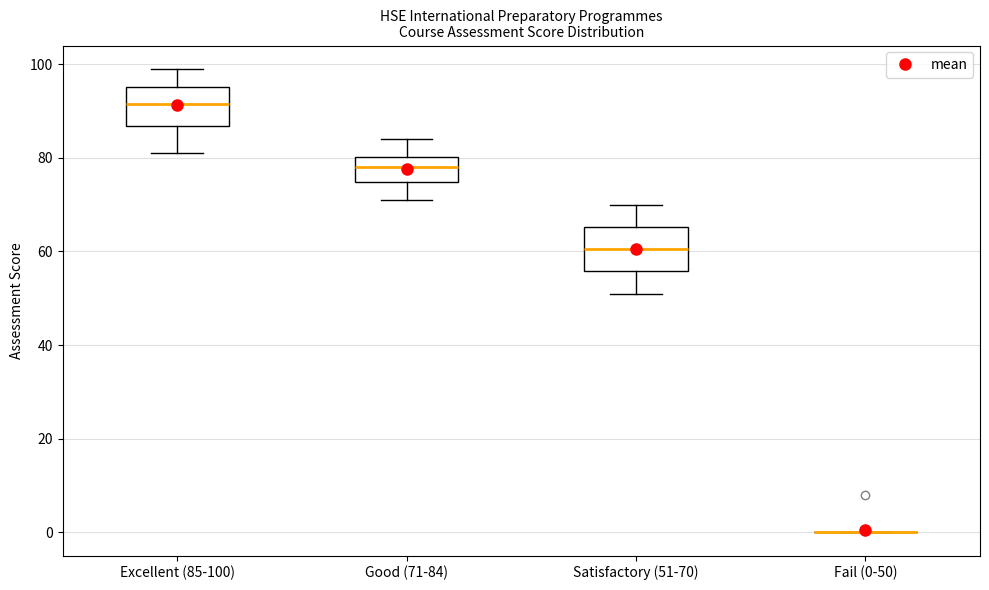

Where does the lower whisker of the box for Satisfactory (51-70) end on the y-axis? The values are not printed on the chart, so give them approximately, as read against the axis.

52